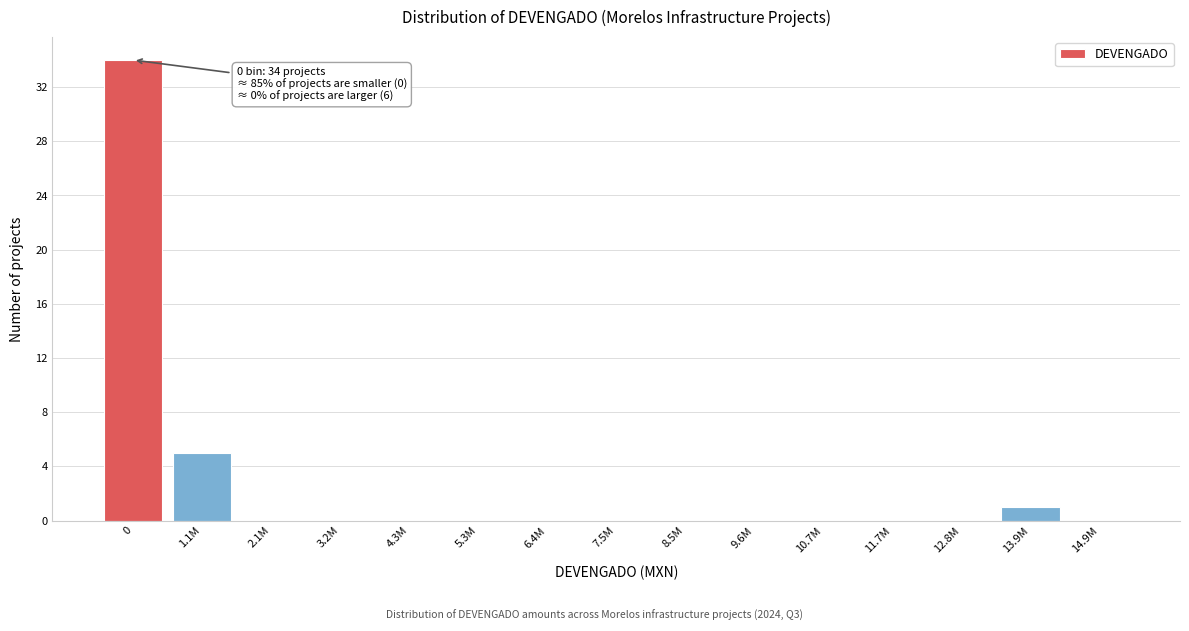

Reading right to left, extract all data points from this chart.

14.9M=0	13.9M=1	12.8M=0	11.7M=0	10.7M=0	9.6M=0	8.5M=0	7.5M=0	6.4M=0	5.3M=0	4.3M=0	3.2M=0	2.1M=0	1.1M=5	0=34